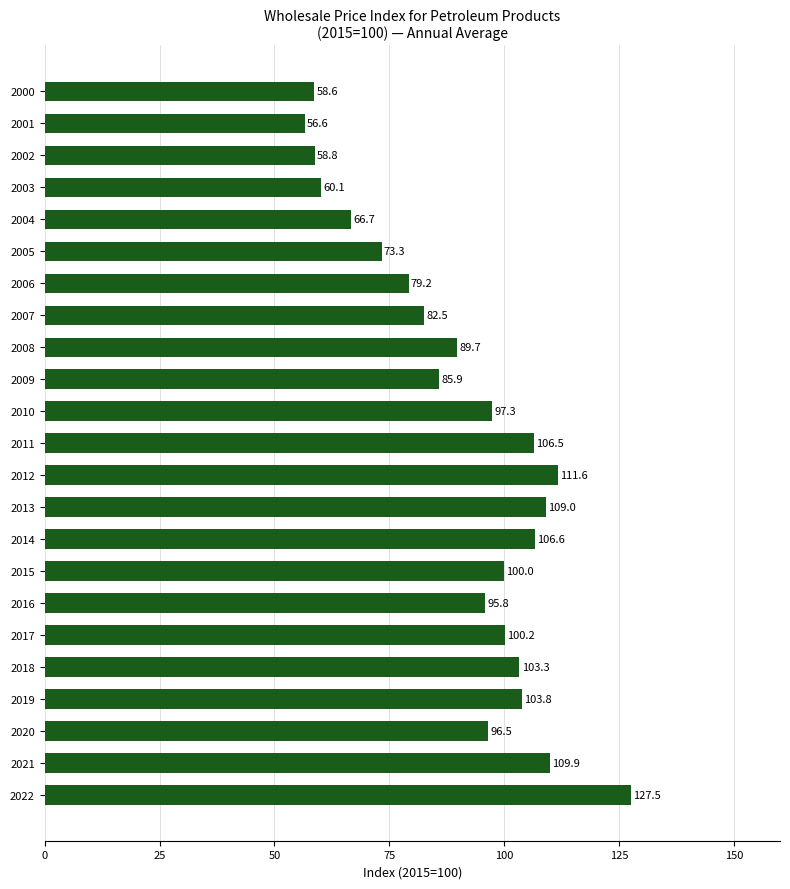

Reading bottom to top, transcribe all the data shown in this chart.

2022=127.5	2021=109.9	2020=96.5	2019=103.8	2018=103.3	2017=100.2	2016=95.8	2015=100.0	2014=106.6	2013=109.0	2012=111.6	2011=106.5	2010=97.3	2009=85.9	2008=89.7	2007=82.5	2006=79.2	2005=73.3	2004=66.7	2003=60.1	2002=58.8	2001=56.6	2000=58.6